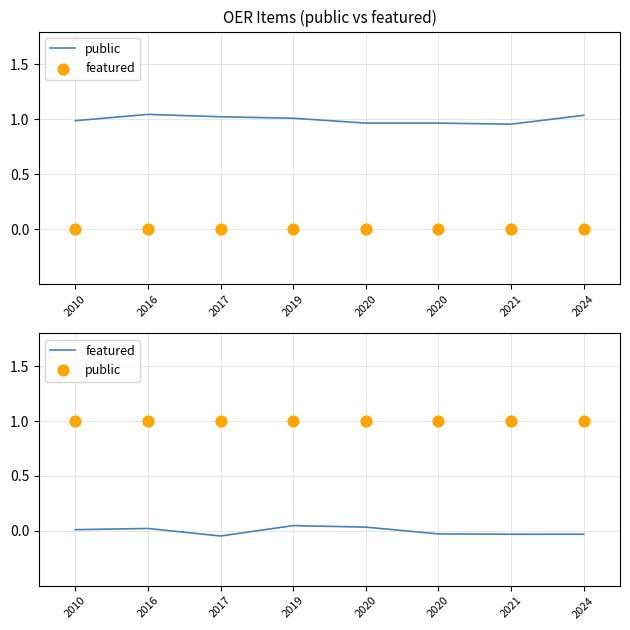

At which category is the sum across all series the highest?

2019